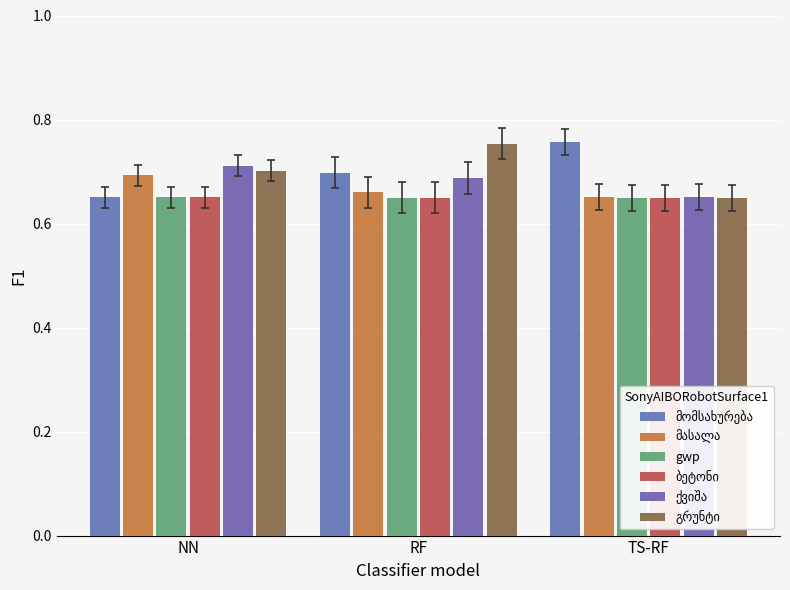

Rank the categories by ბეტონი value from highest to lowest.

NN, RF, TS-RF